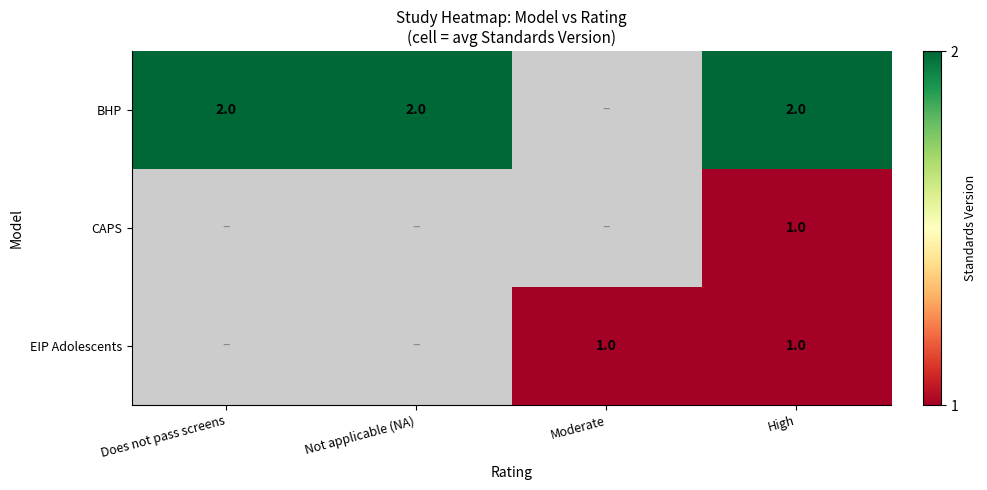

The BHP series shows 1 at High. True or false?

False